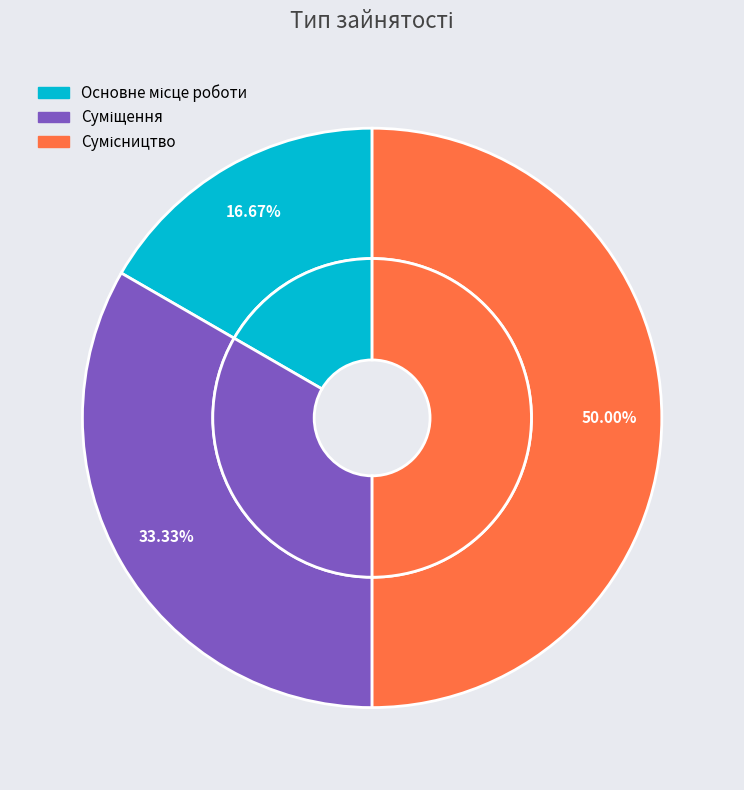

What is the change in value from Основне місце роботи to Сумісництво?

+2